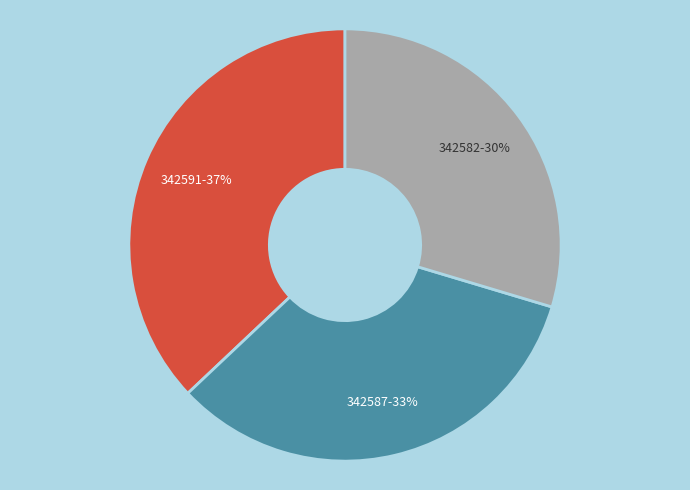

To the nearest percent, what is the average slice percentage?

33%